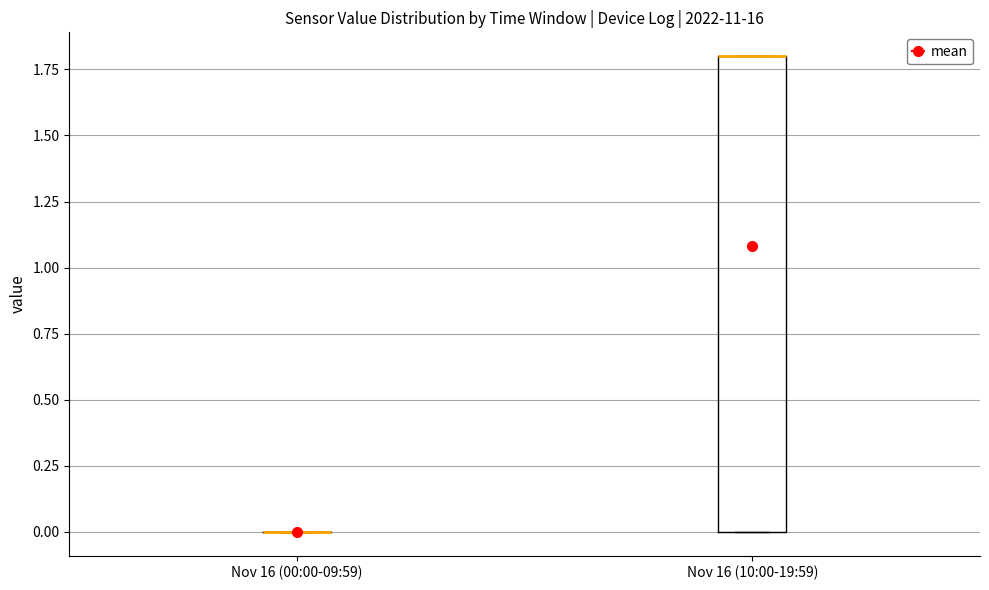

Which box is the tallest, from its lower edge to its upper edge?

Nov 16 (10:00-19:59)